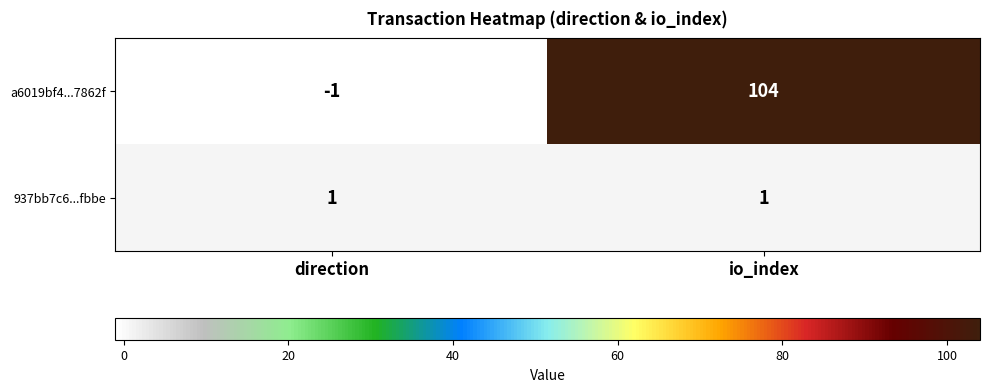

The 937bb7c6...fbbe series shows 1 at io_index. True or false?

True